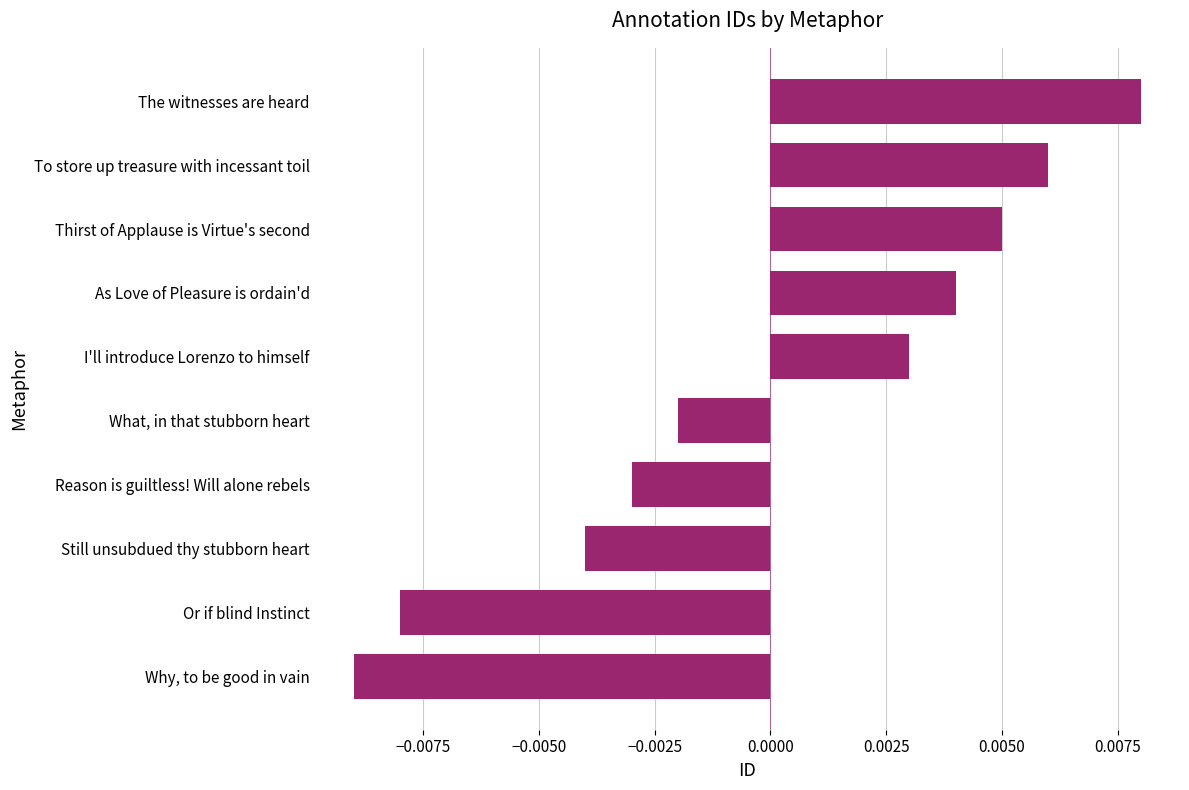

Count the values in the range 0 to 1.

5